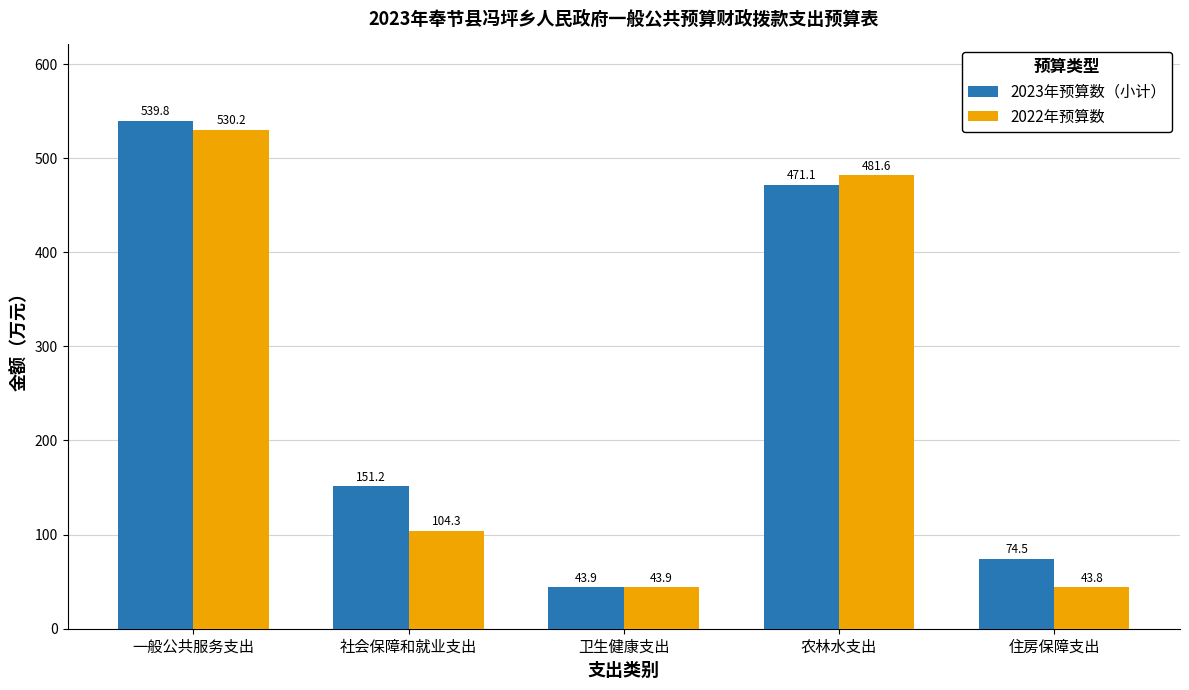

Rank the series at 农林水支出 from highest to lowest value.

2022年预算数, 2023年预算数（小计）